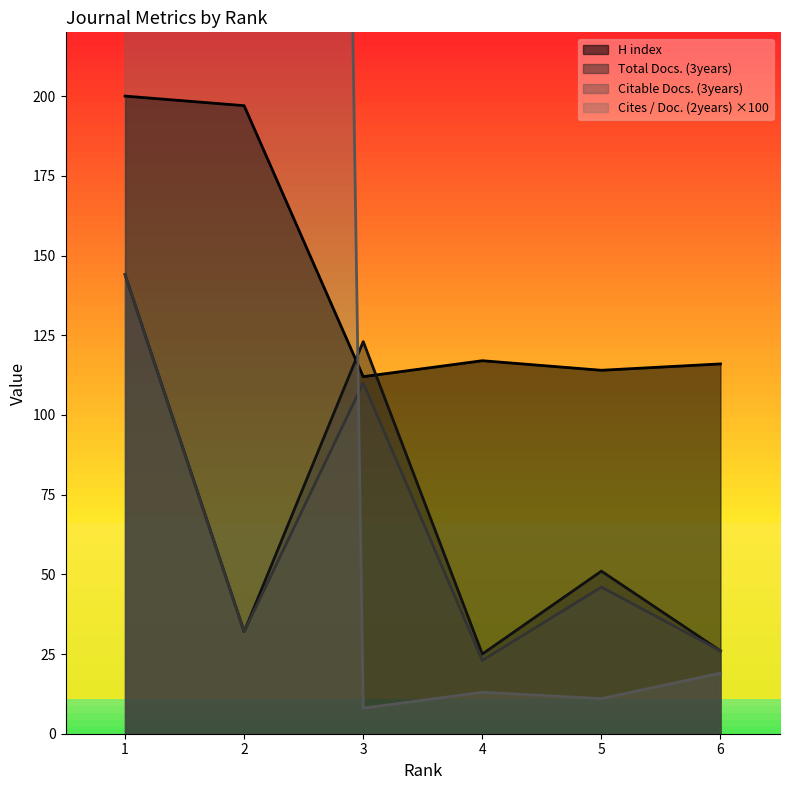

Does the chart have visible grid lines?

No